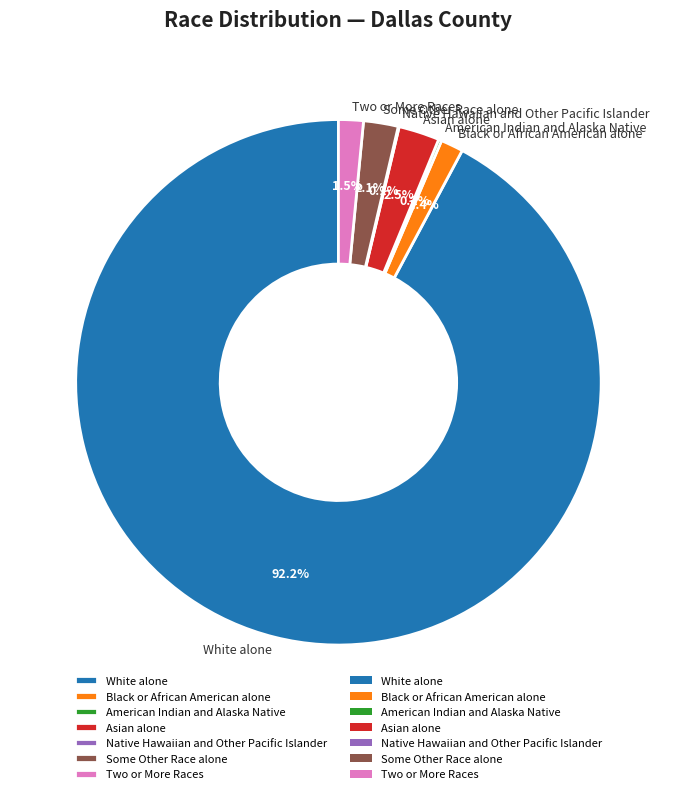

Does White alone represent more than half of the total?

Yes